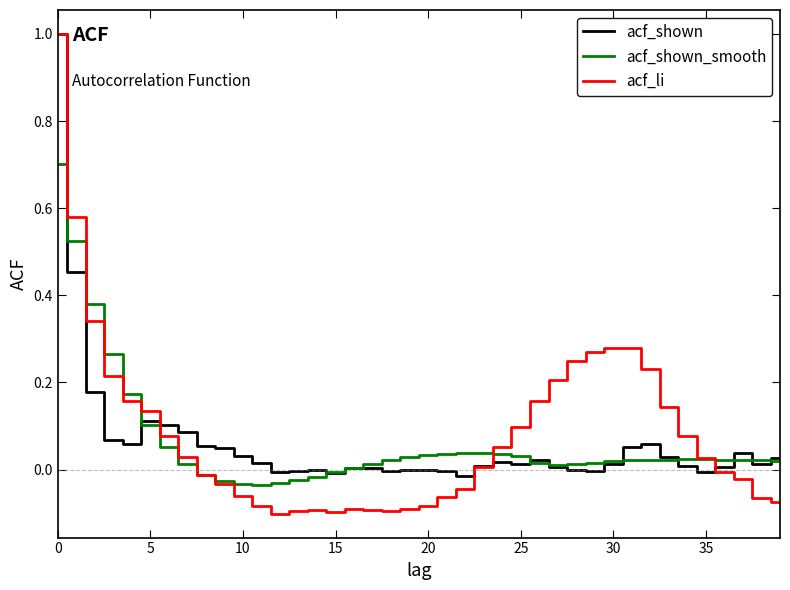

What is the greatest value displayed?

1.0